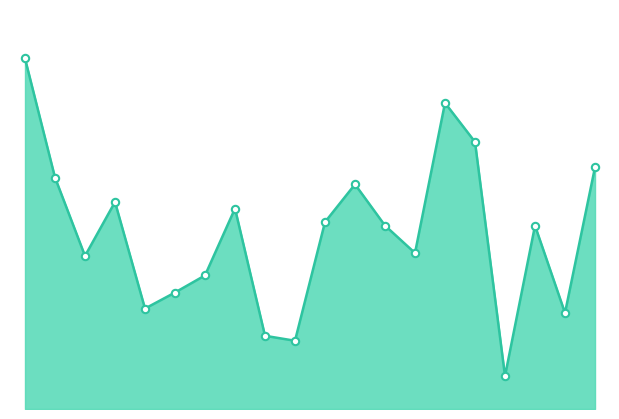

How many lines are shown in the chart?

1